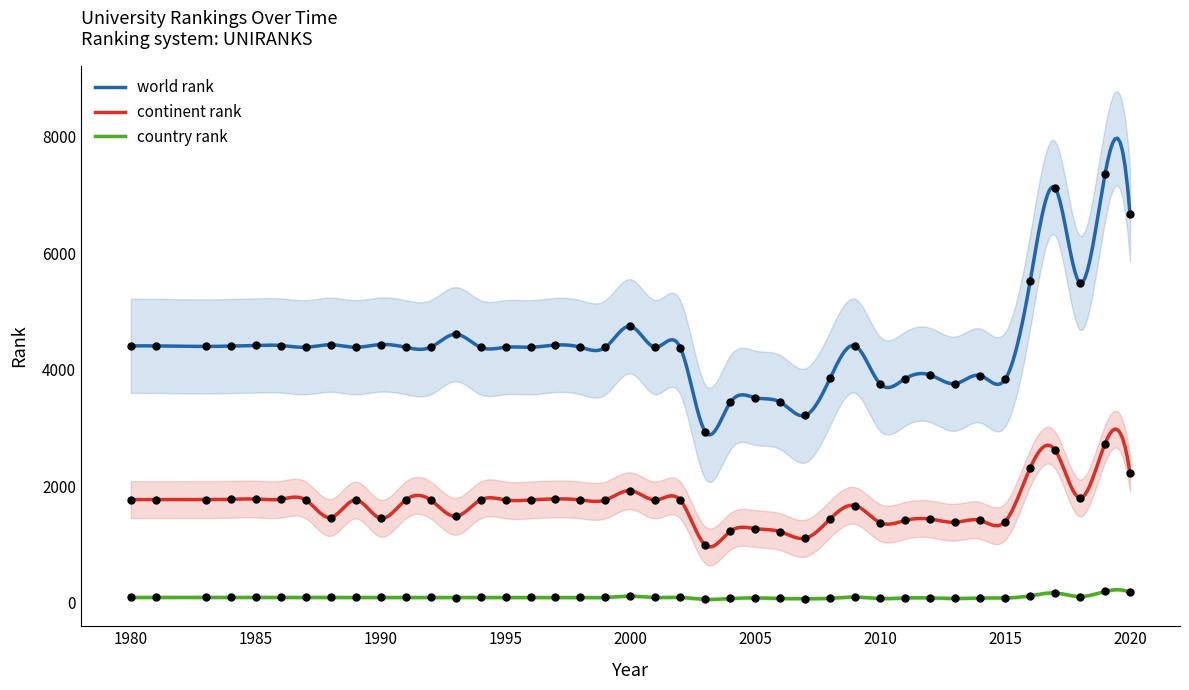

At how many categories does at least one series exceed 5939?

3